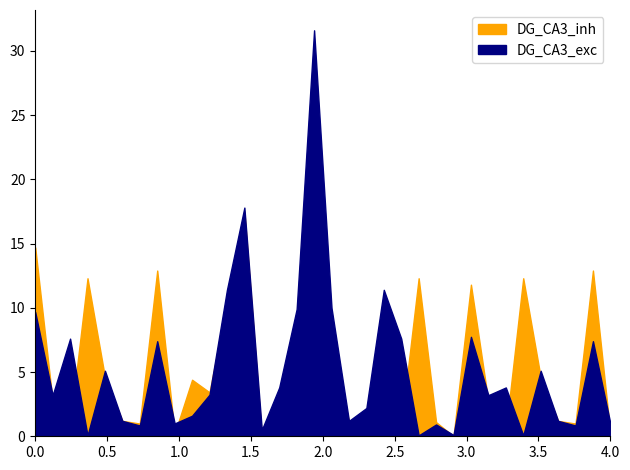

At which category does DG_CA3_exc reach its first local peak?

2